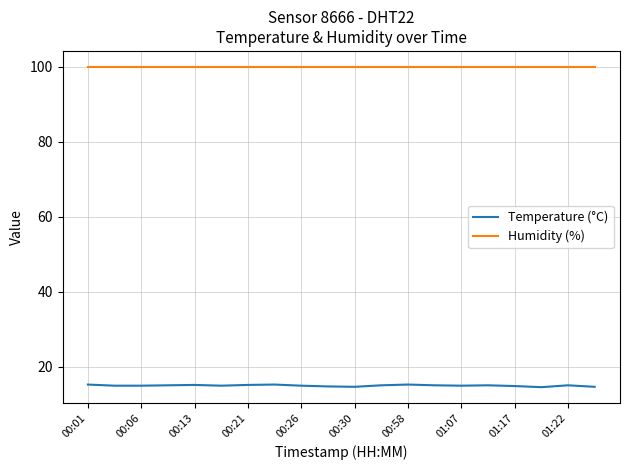

How many series are shown in this chart?

2